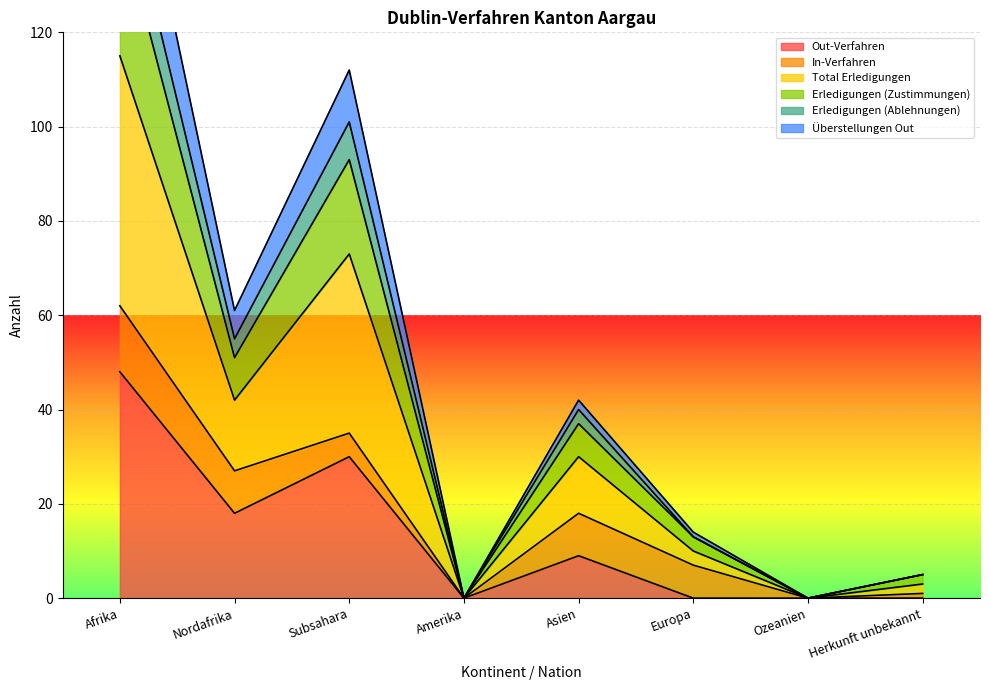

The Out-Verfahren series shows 0 at Europa. True or false?

True